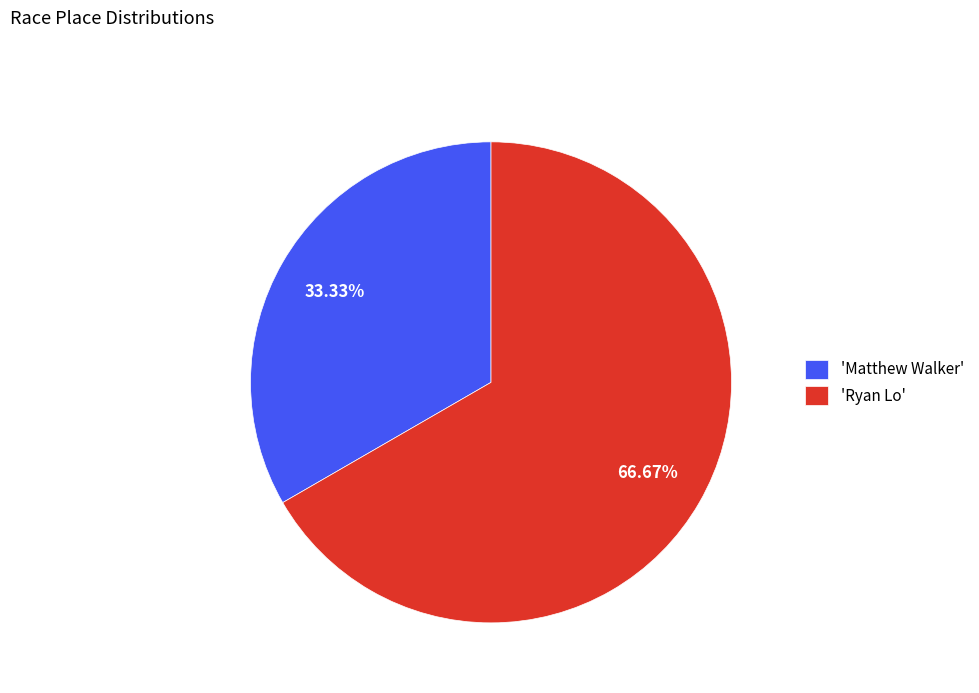

Which slice is the smallest?

'Matthew Walker'